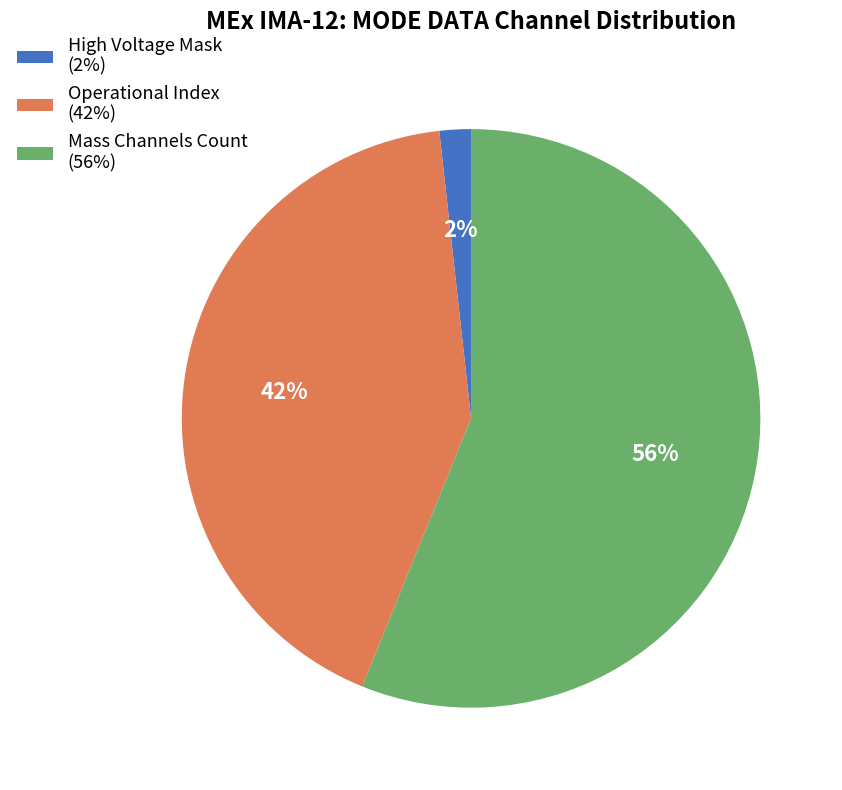

Which category has the biggest portion of the pie?

Mass Channels Count (56%)